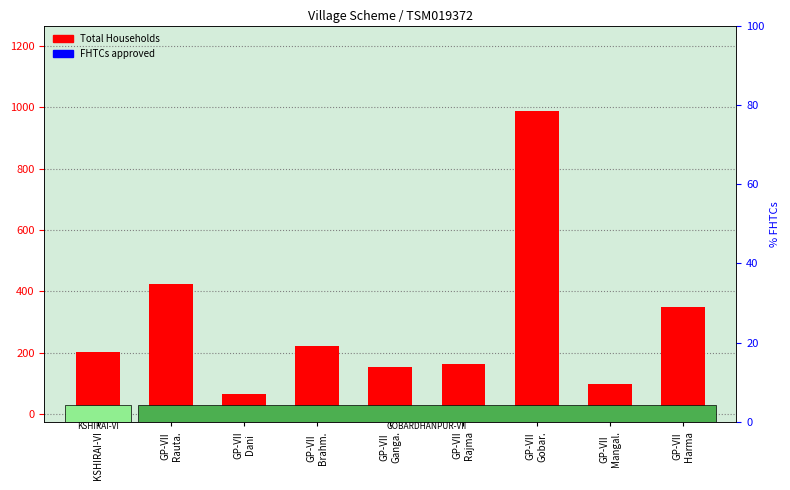

What is the label of the 3rd bar from the right?

GP-VII
Gobar.